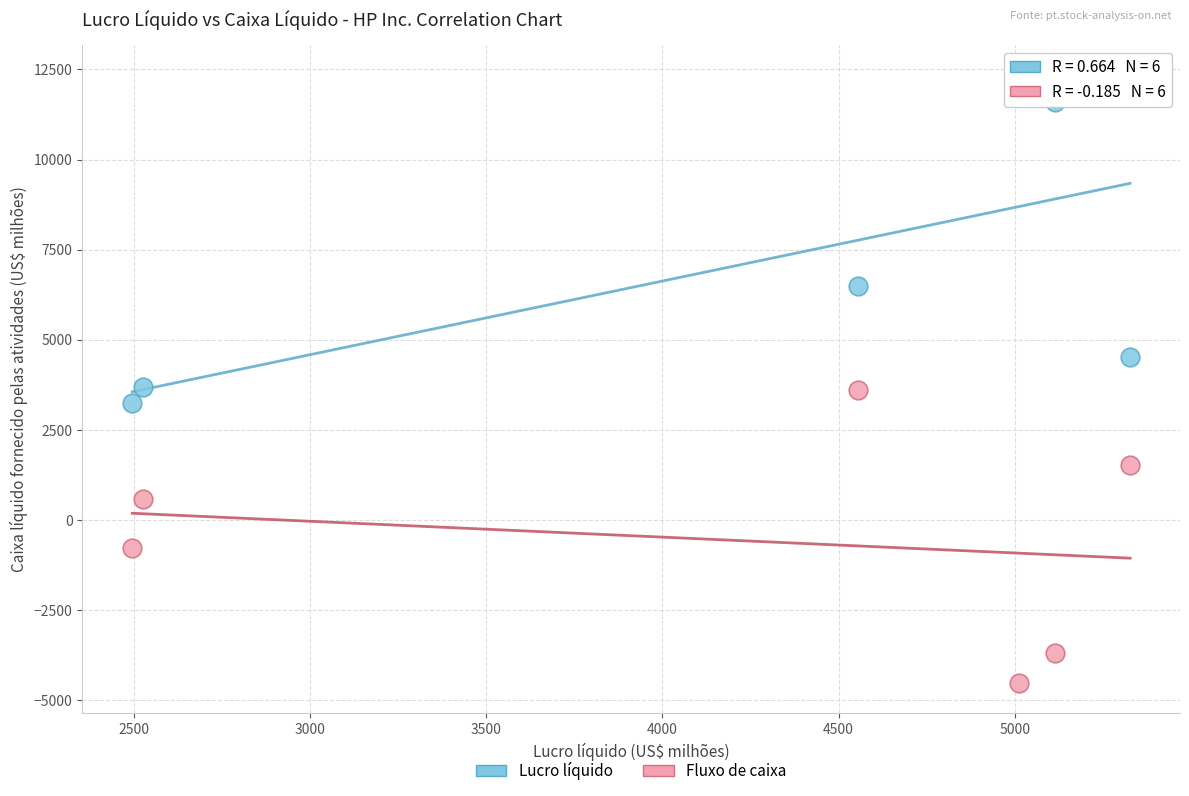

Across all data points, what is the average Y value?

3212